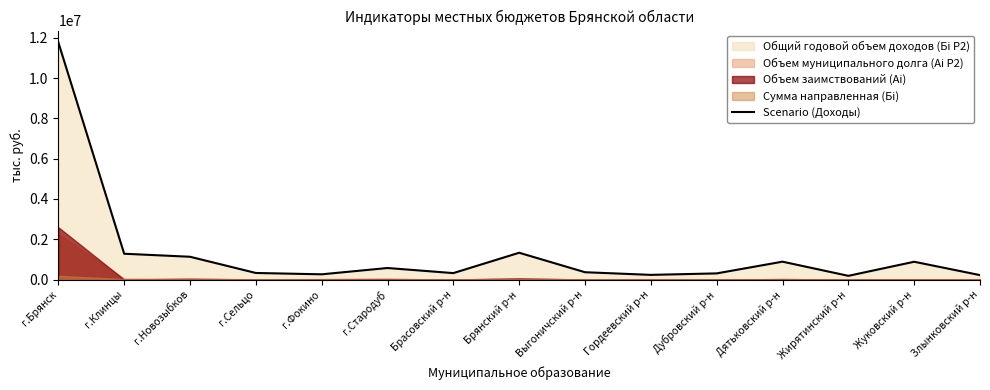

Where is the first local maximum?

г.Стародуб